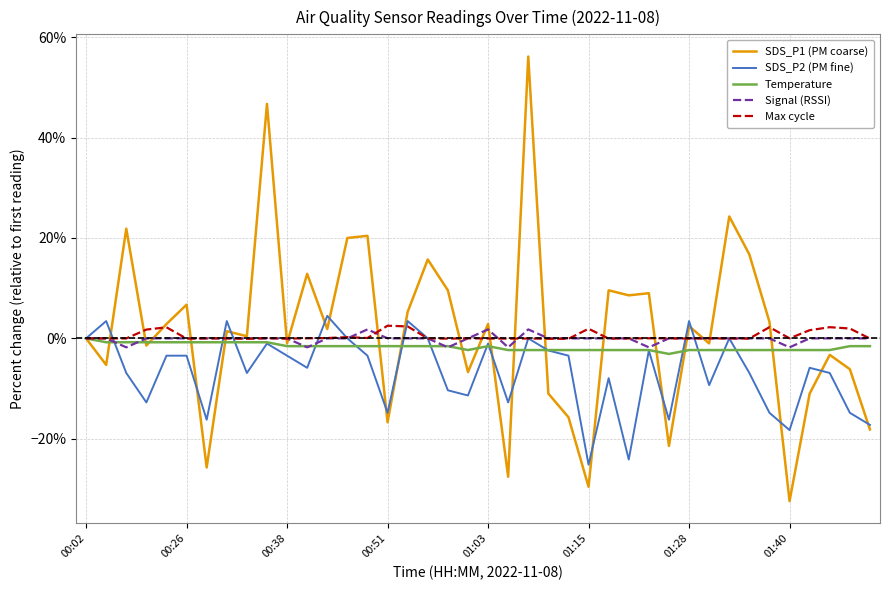

Which series has the largest range (max minus min)?

SDS_P1 (PM coarse)